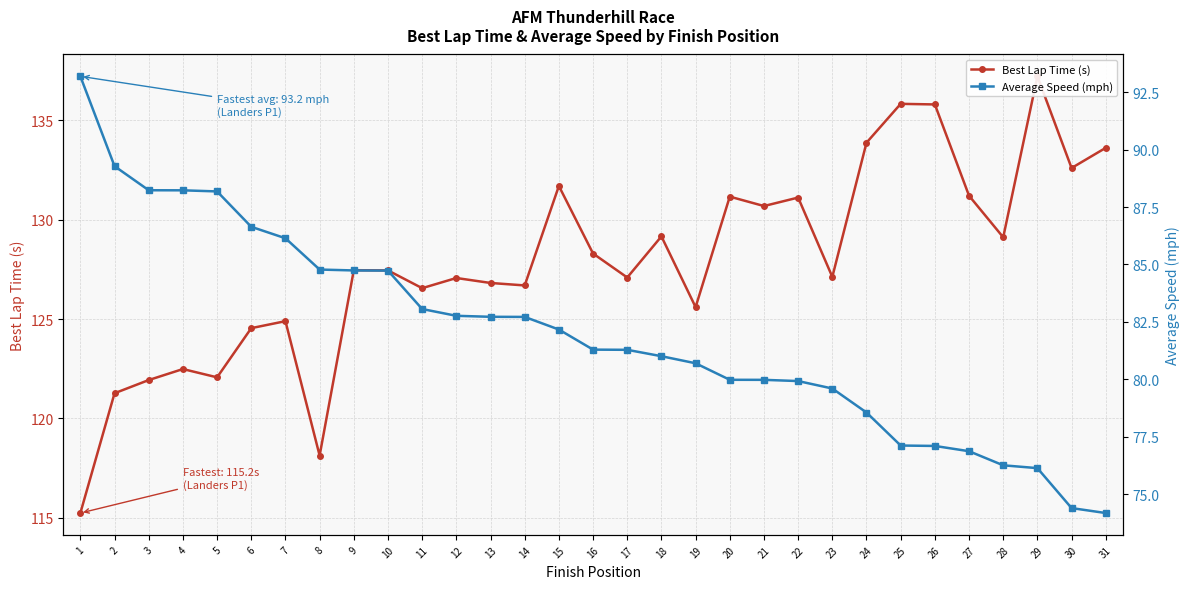

What are all the series names shown in the legend?

Best Lap Time (s), Average Speed (mph)